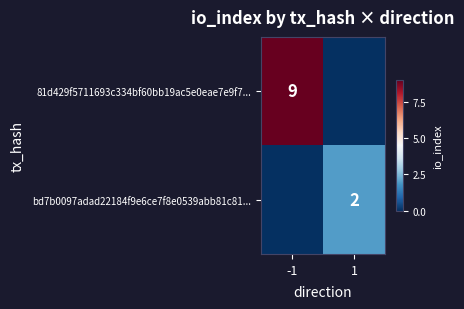

True or false: bd7b0097adad22184f9e6ce7f8e0539abb81c81... has a value of 2 at 1.

True